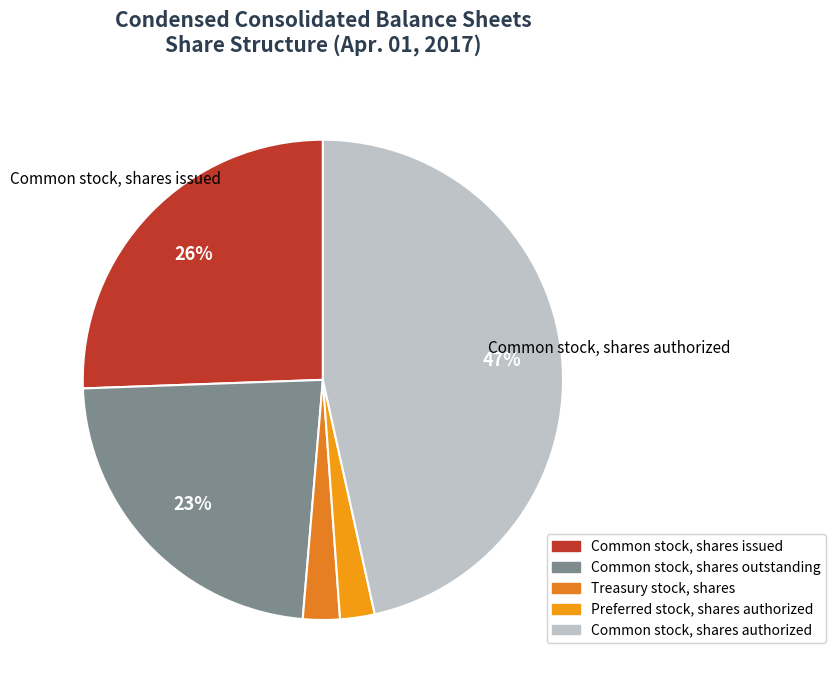

Does Treasury stock, shares represent more than half of the total?

No